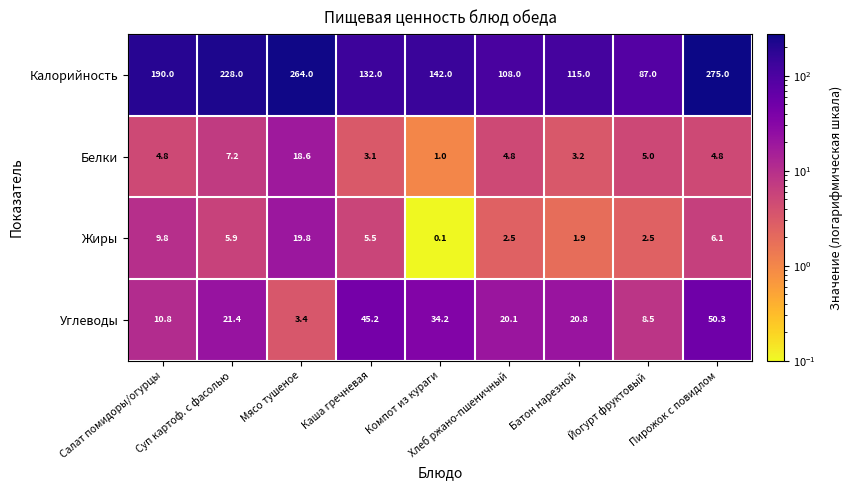

Rank the series at Компот из кураги from highest to lowest value.

Калорийность, Углеводы, Белки, Жиры